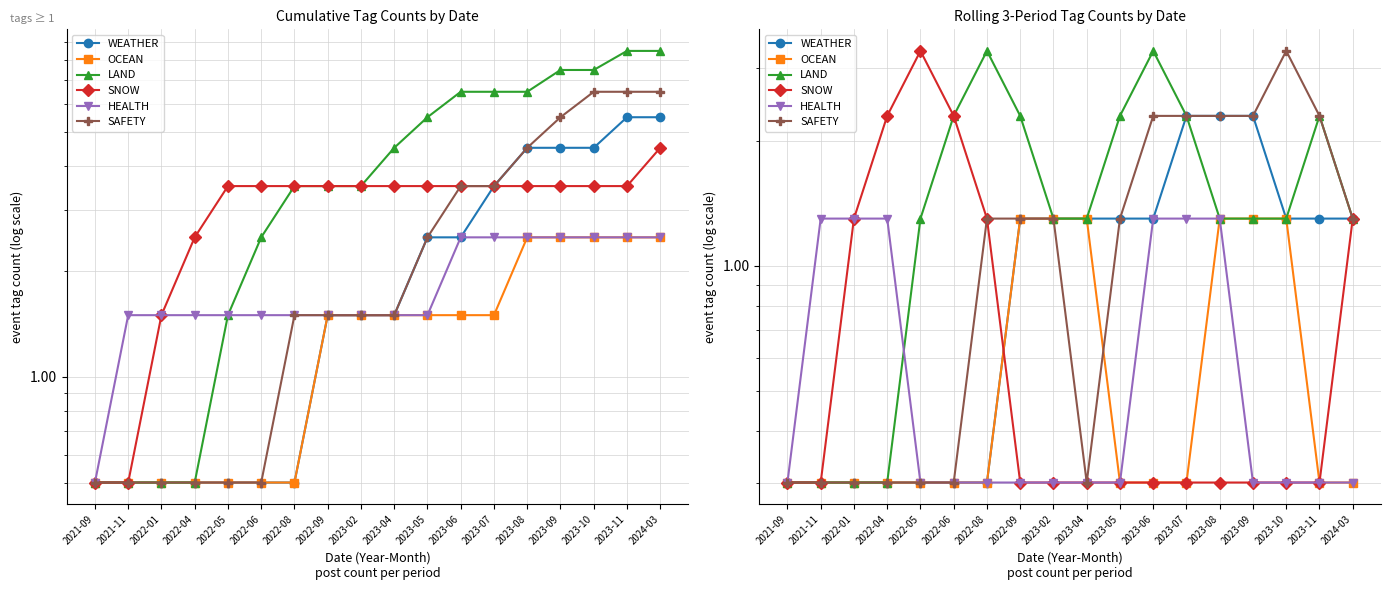

What is the total value across all series at 2021-11?

2.8